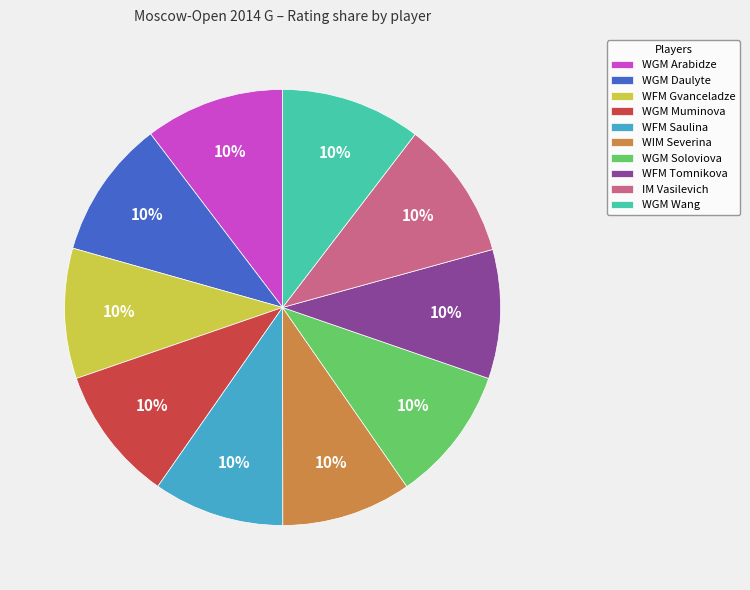

To the nearest percent, what portion does WGM Soloviova represent?

10%